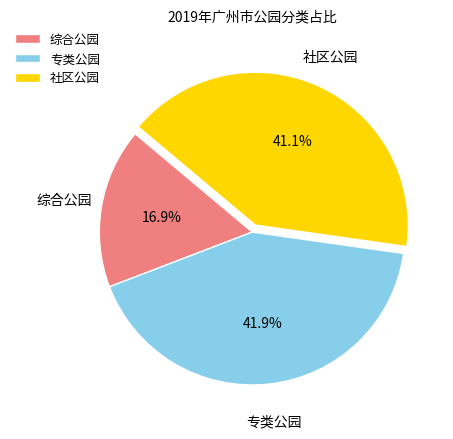

Which has a higher value, 综合公园 or 专类公园?

专类公园